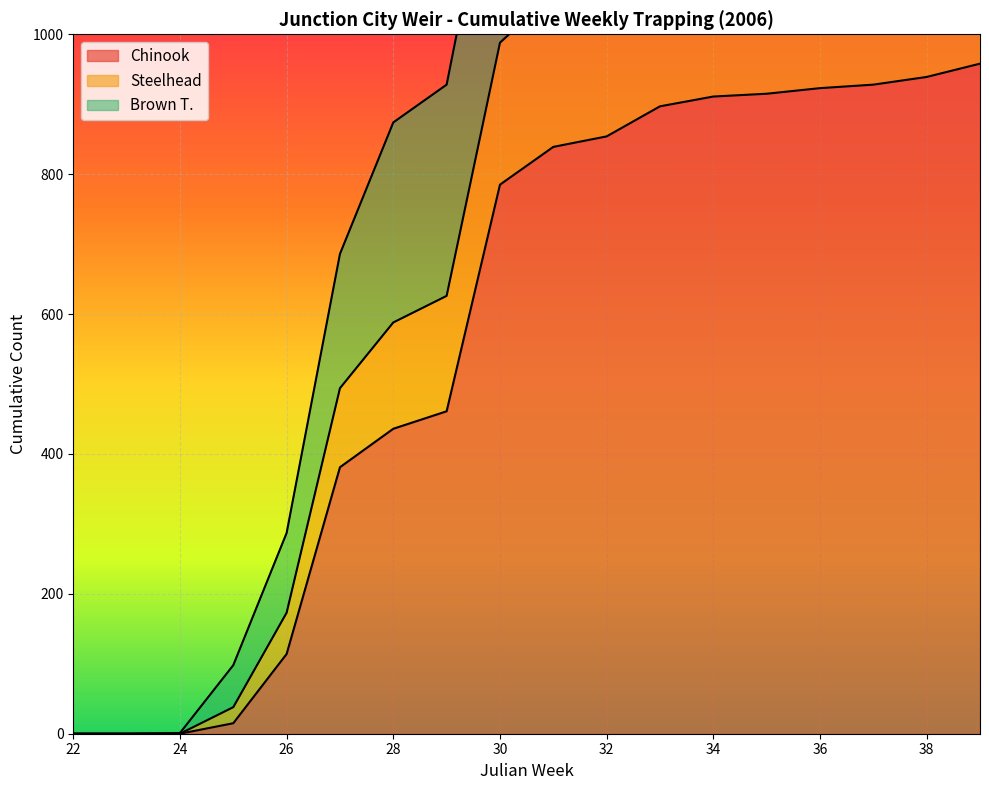

At how many categories does at least one series exceed 58?

15